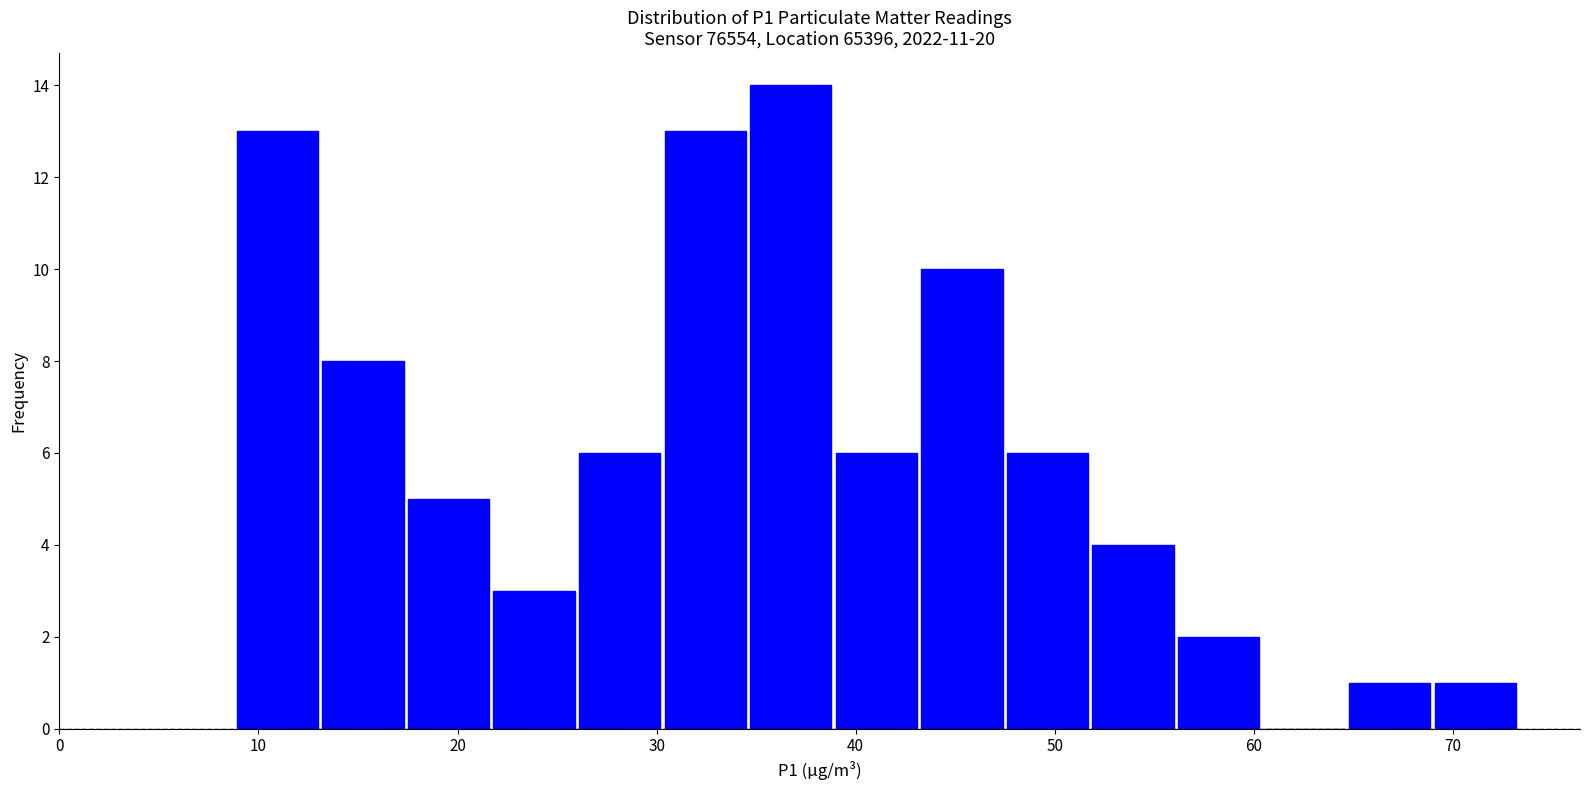

Which range on the x-axis has the tallest bar?

35 to 39